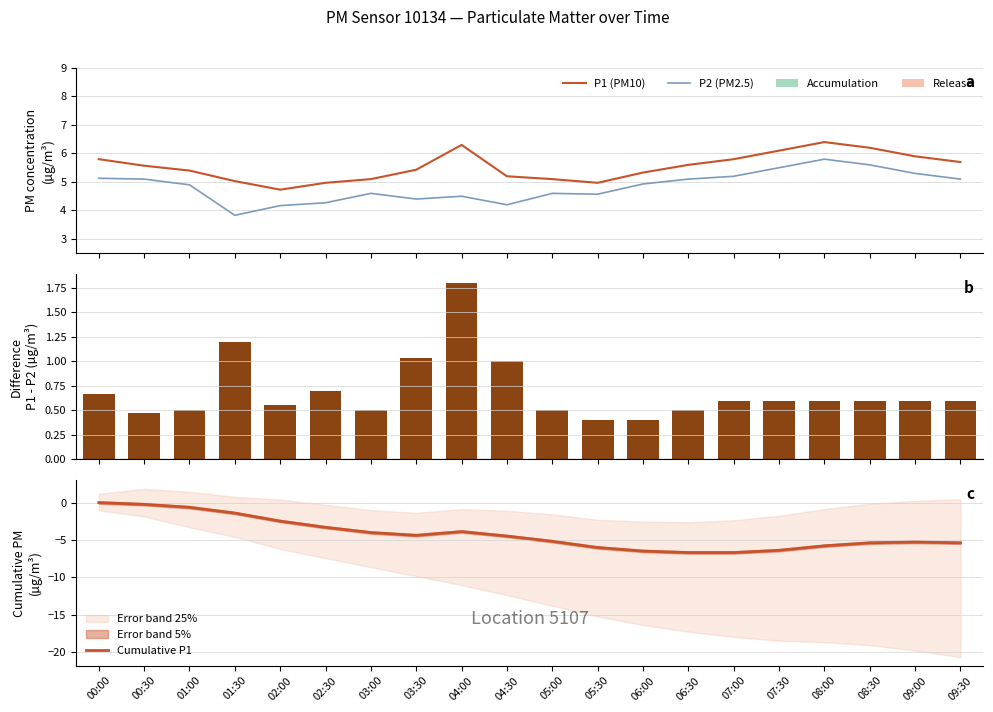

What is the maximum value shown in the chart?

6.4